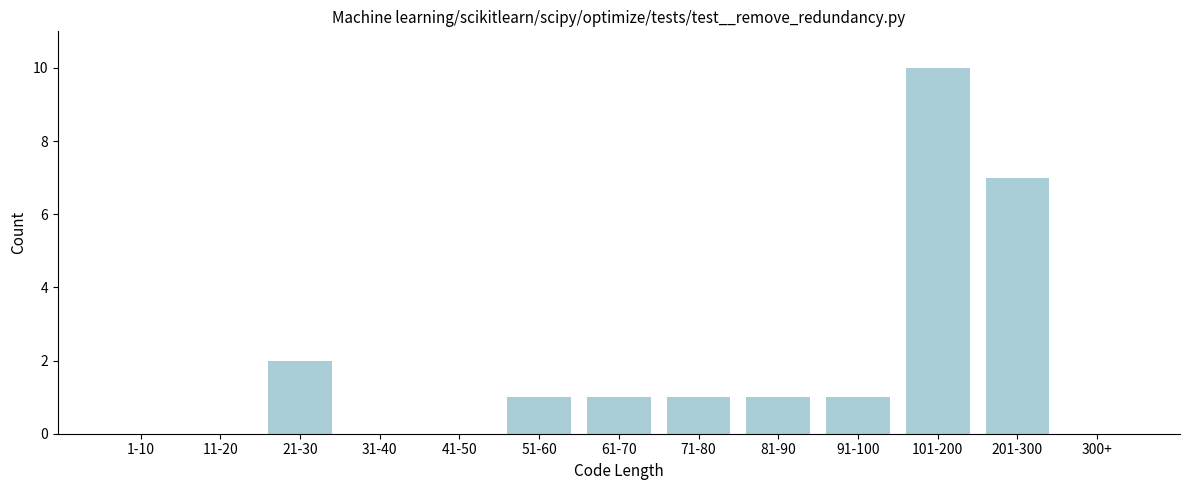

Reading left to right, extract all data points from this chart.

1-10=0	11-20=0	21-30=2	31-40=0	41-50=0	51-60=1	61-70=1	71-80=1	81-90=1	91-100=1	101-200=10	201-300=7	300+=0